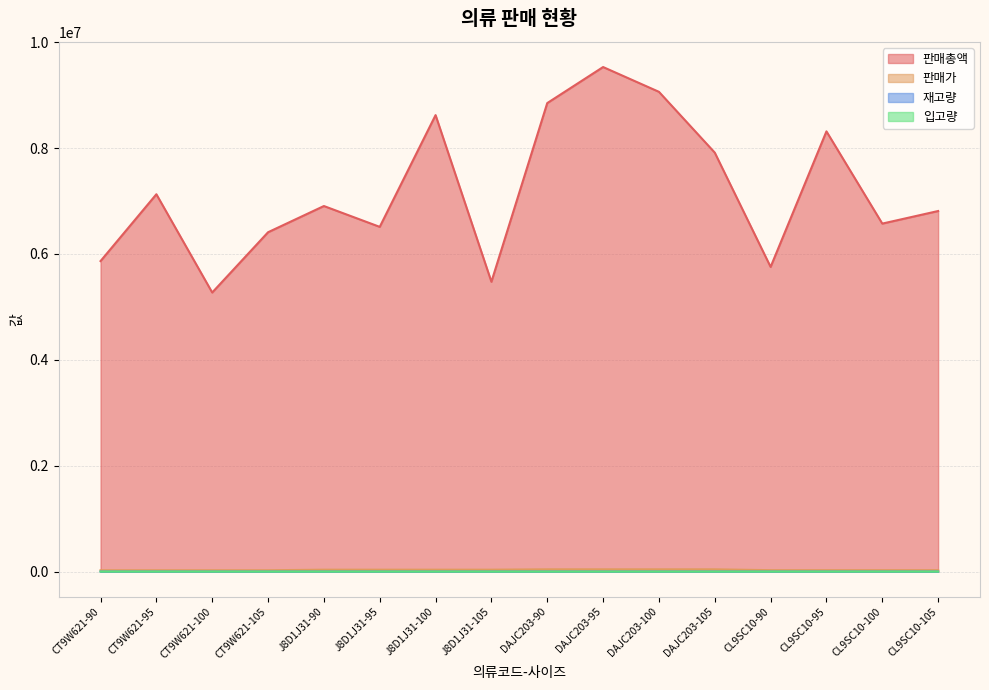

What is the difference between the 재고량 values at CL9SC10-95 and DAJC203-90?

15